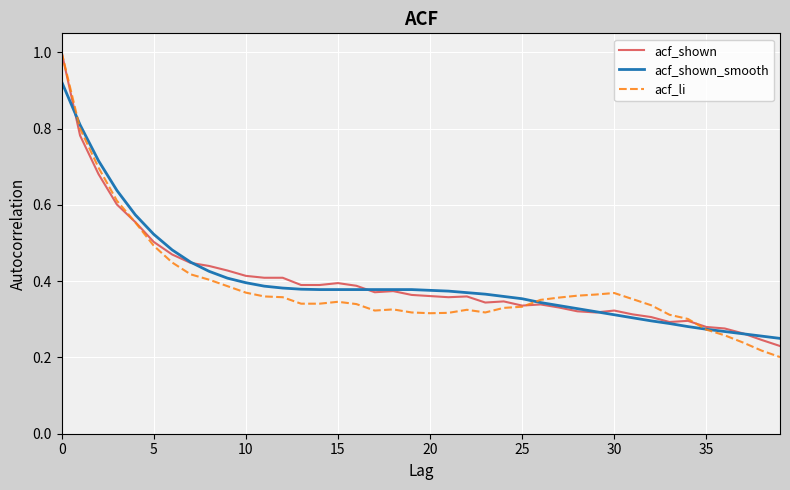

Reading left to right, list all the values displayed in this chart.

acf_shown: 1.0	0.8	0.7	0.6	0.6	0.5	0.5	0.4	0.4	0.4	0.4	0.4	0.4	0.4	0.4	0.4	0.4	0.4	0.4	0.4	0.4	0.4	0.4	0.3	0.3	0.3	0.3	0.3	0.3	0.3	0.3	0.3	0.3	0.3	0.3	0.3	0.3	0.3	0.2	0.2
acf_shown_smooth: 0.9	0.8	0.7	0.6	0.6	0.5	0.5	0.5	0.4	0.4	0.4	0.4	0.4	0.4	0.4	0.4	0.4	0.4	0.4	0.4	0.4	0.4	0.4	0.4	0.4	0.4	0.3	0.3	0.3	0.3	0.3	0.3	0.3	0.3	0.3	0.3	0.3	0.3	0.3	0.2
acf_li: 1.0	0.8	0.7	0.6	0.6	0.5	0.4	0.4	0.4	0.4	0.4	0.4	0.4	0.3	0.3	0.3	0.3	0.3	0.3	0.3	0.3	0.3	0.3	0.3	0.3	0.3	0.4	0.4	0.4	0.4	0.4	0.4	0.3	0.3	0.3	0.3	0.3	0.2	0.2	0.2